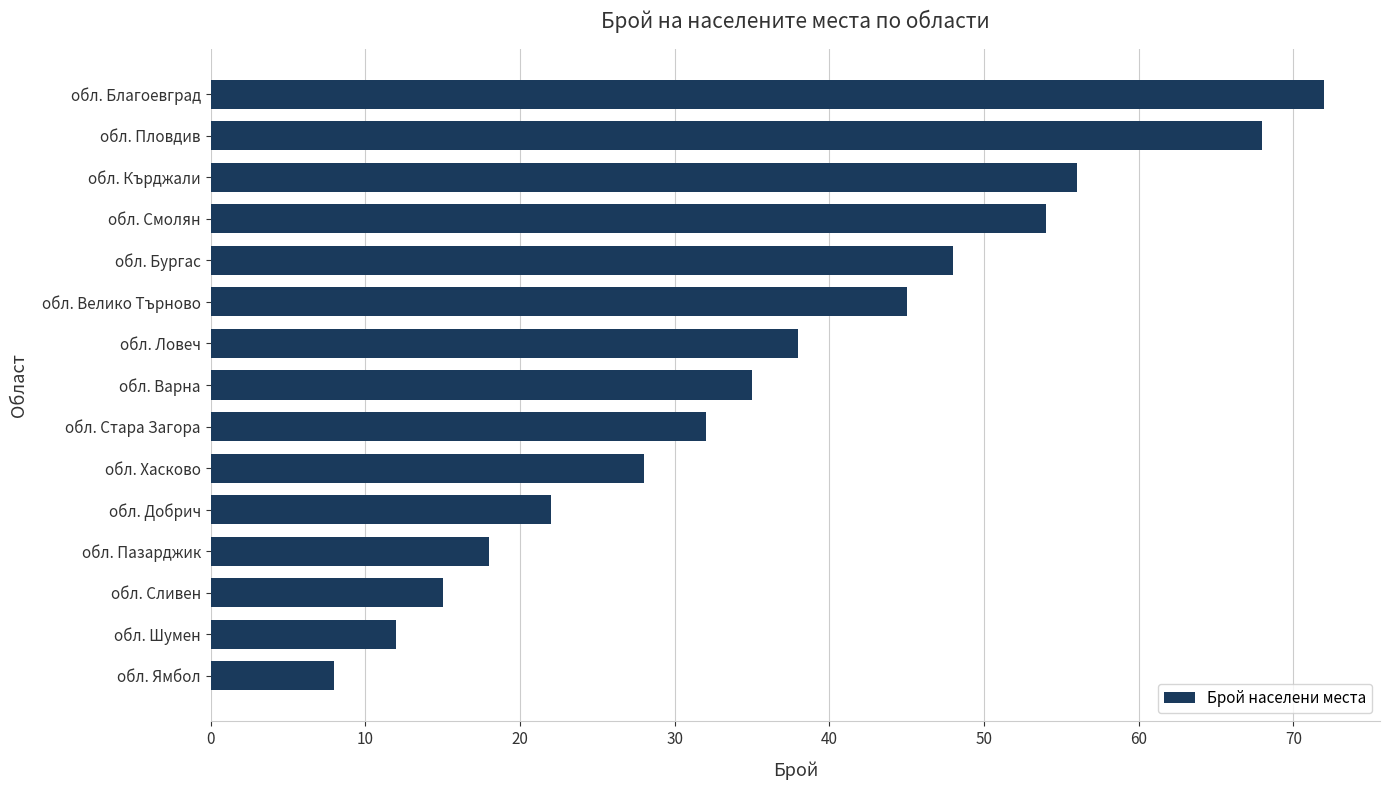

Where is the data nearest to the value 40?

обл. Ловеч